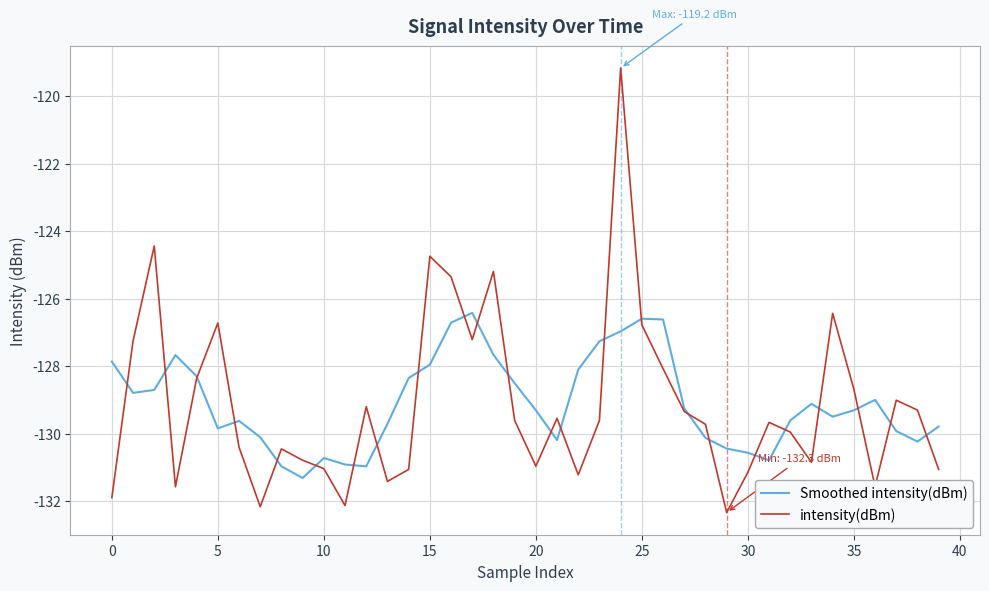

What is the smallest value displayed?

-132.3